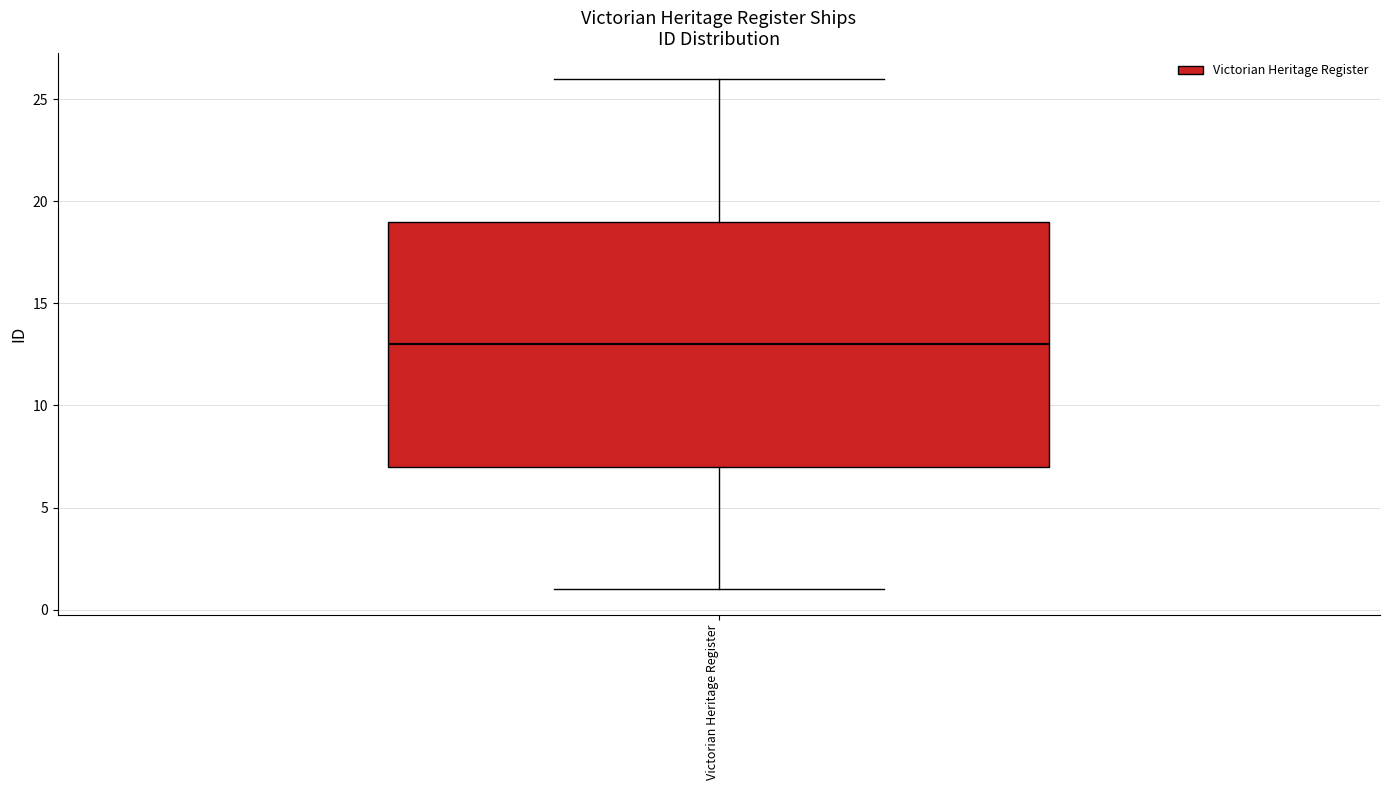

Where is the lower edge of the box for Victorian Heritage Register on the y-axis? The values are not printed on the chart, so give them approximately, as read against the axis.

7